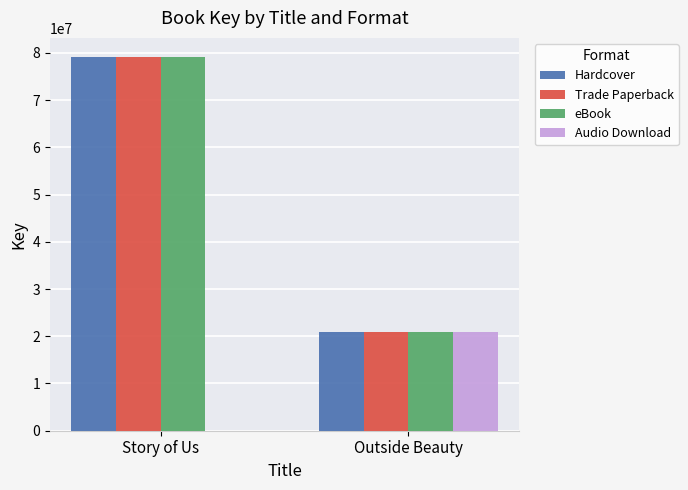

At which category is the sum across all series the highest?

Story of Us